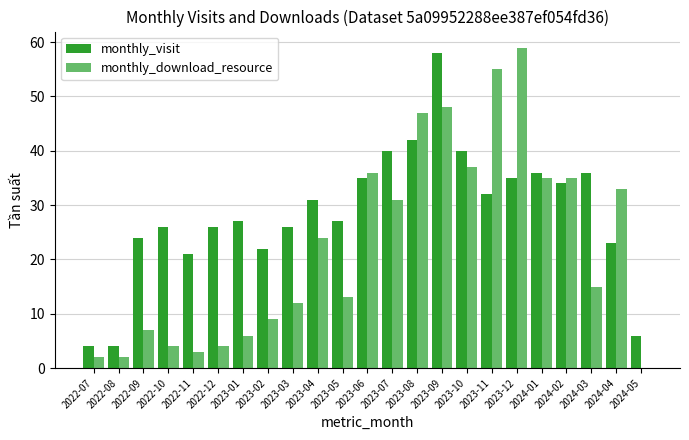

At which label does monthly_visit reach its peak?

2023-09